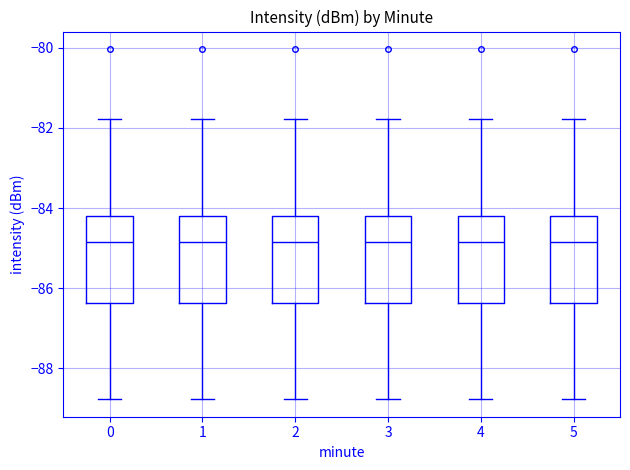

Where is the upper edge of the box at x = 0 on the y-axis? The values are not printed on the chart, so give them approximately, as read against the axis.

-84.2